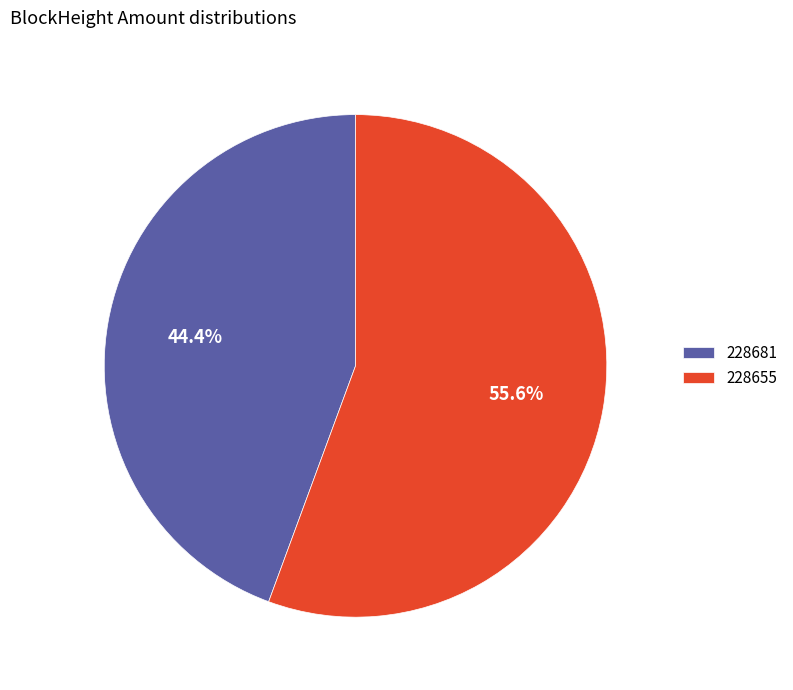

Count the number of slices in the pie.

2